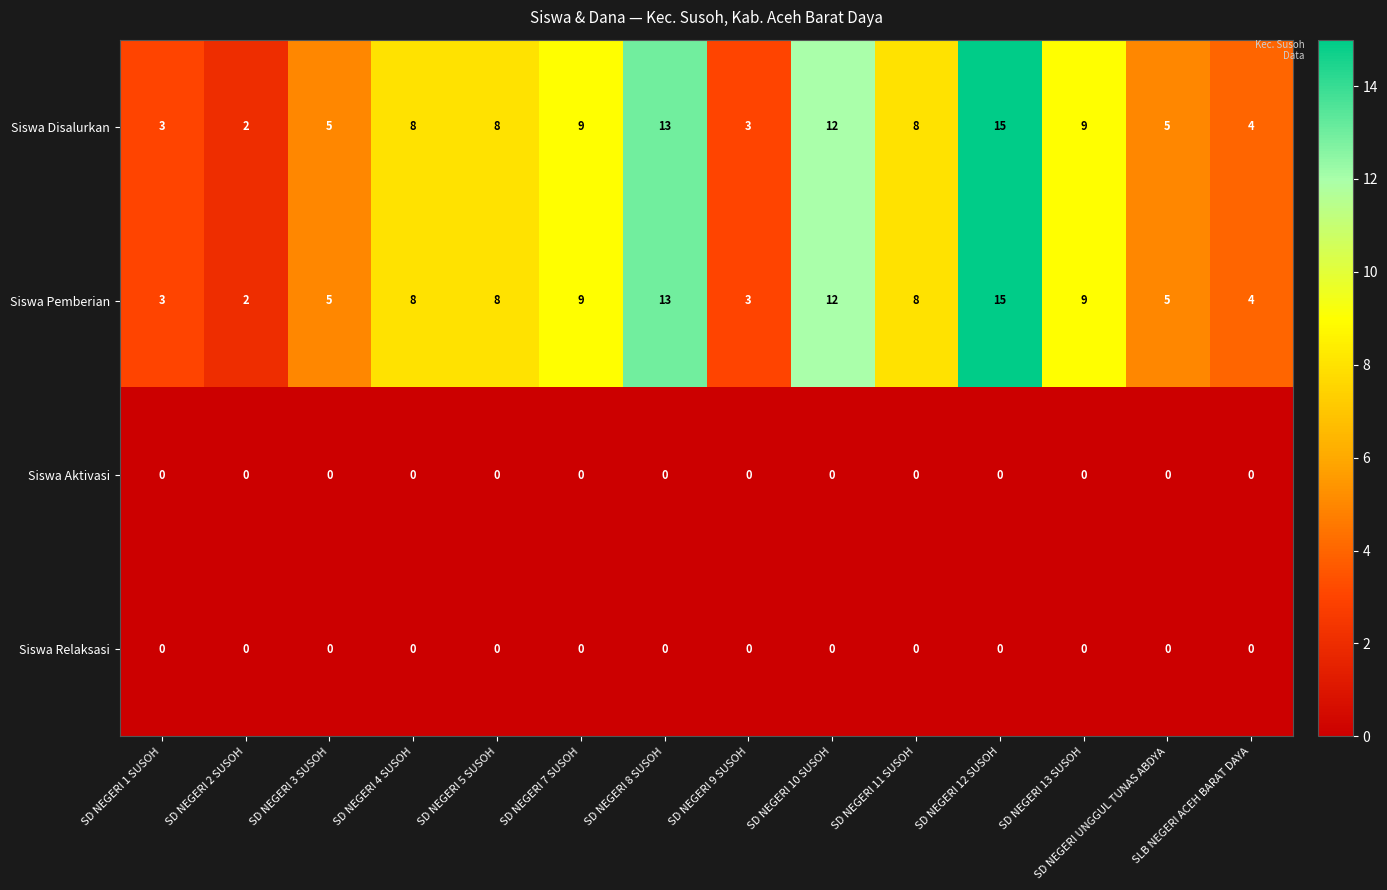

What is the difference between the maximum and minimum values in the Siswa Pemberian series?

13